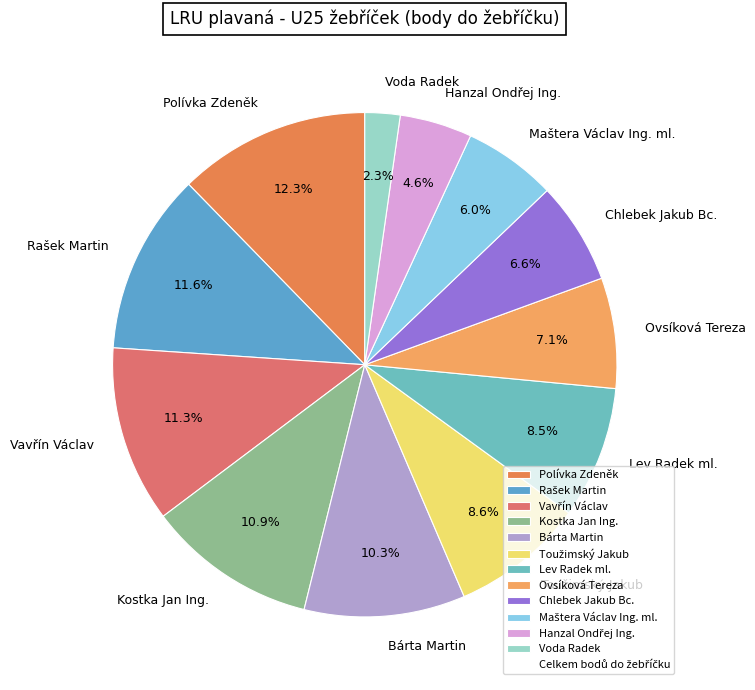

What is the largest slice in the pie chart?

Polívka Zdeněk